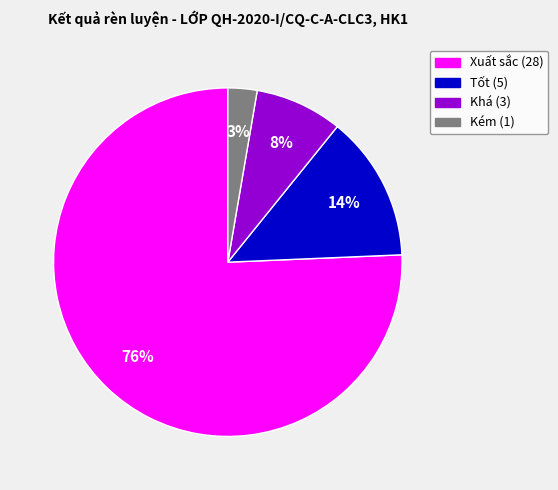

Is there a majority slice in this chart?

Yes